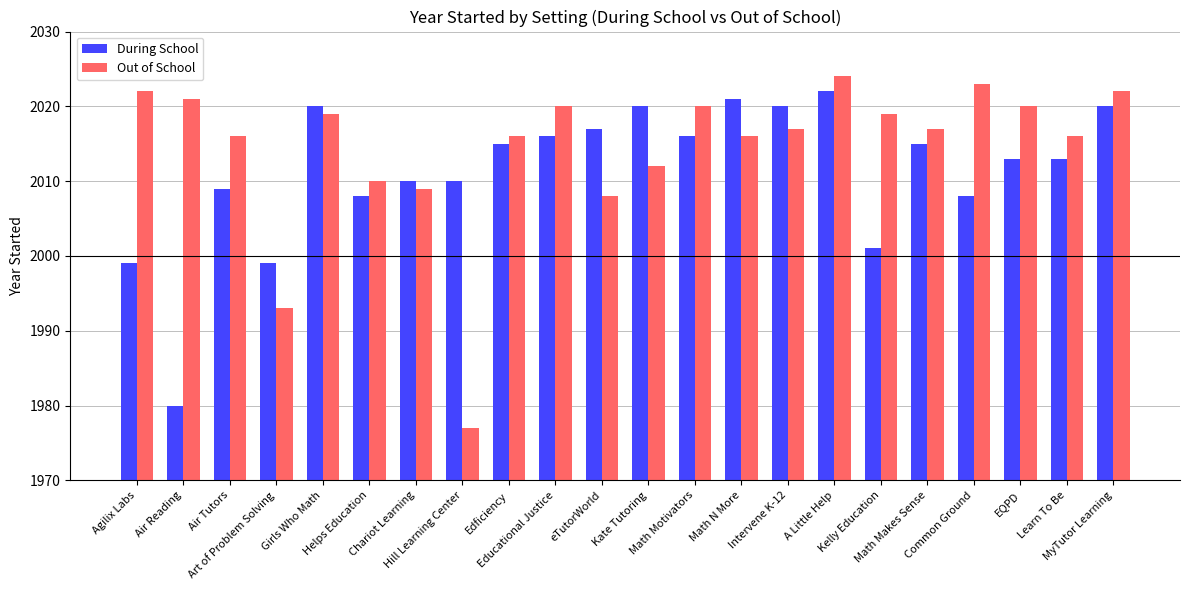

Is the value of Out of School at MyTutor Learning greater than the value of During School at Math Motivators?

Yes